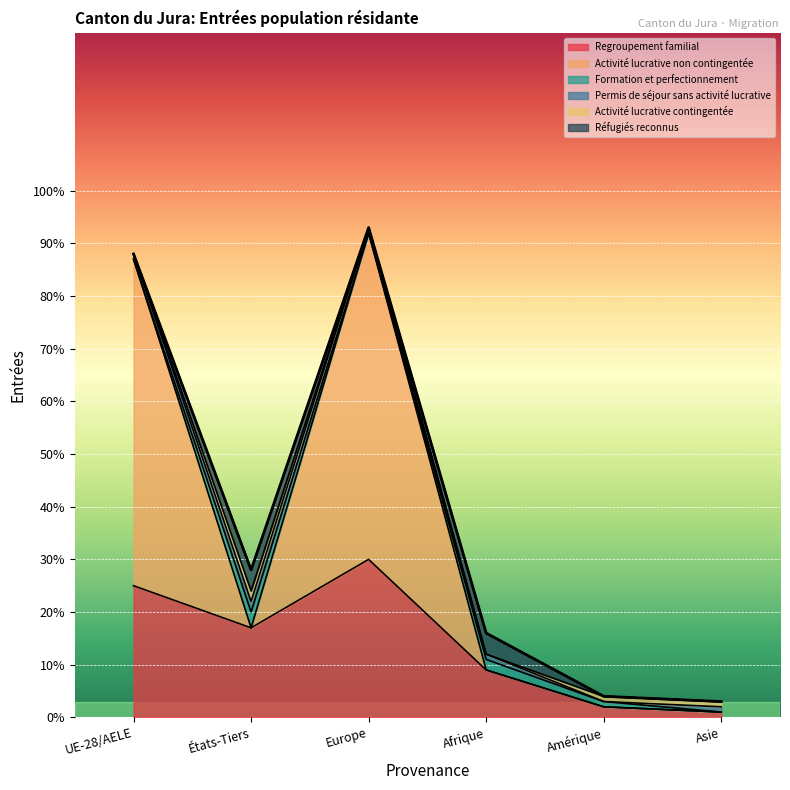

Reading right to left, transcribe all the data shown in this chart.

Regroupement familial: Asie=1	Amérique=2	Afrique=9	Europe=30	États-Tiers=17	UE-28/AELE=25
Activité lucrative non contingentée: Asie=0	Amérique=0	Afrique=0	Europe=62	États-Tiers=0	UE-28/AELE=62
Formation et perfectionnement: Asie=0	Amérique=1	Afrique=2	Europe=0	États-Tiers=3	UE-28/AELE=0
Permis de séjour sans activité lucrative: Asie=1	Amérique=0	Afrique=1	Europe=1	États-Tiers=2	UE-28/AELE=1
Activité lucrative contingentée: Asie=1	Amérique=1	Afrique=0	Europe=0	États-Tiers=2	UE-28/AELE=0
Réfugiés reconnus: Asie=0	Amérique=0	Afrique=4	Europe=0	États-Tiers=4	UE-28/AELE=0